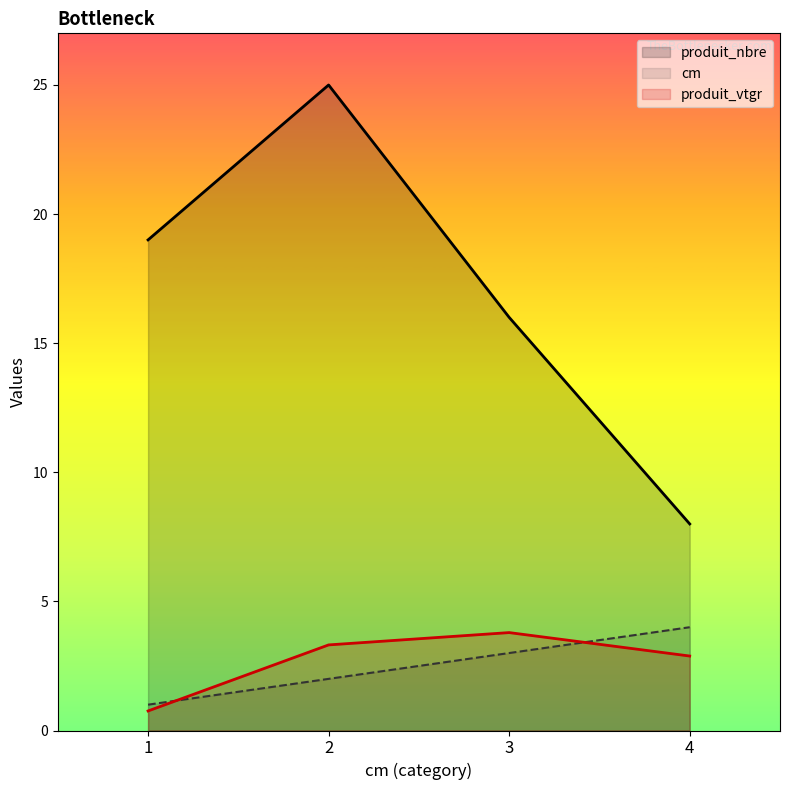

What is the value of the cm point at the 1st from the left?

1.0